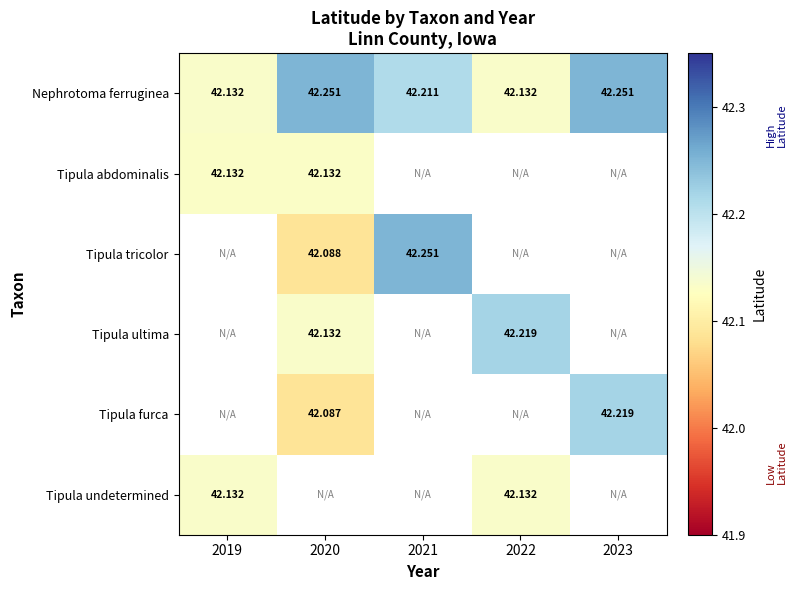

The value of Nephrotoma ferruginea at 2022 is 42.1. True or false?

True